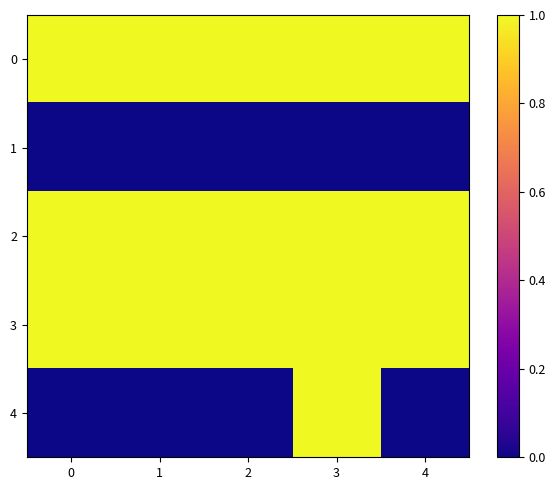

What is the difference between the highest and lowest values at 3?

1